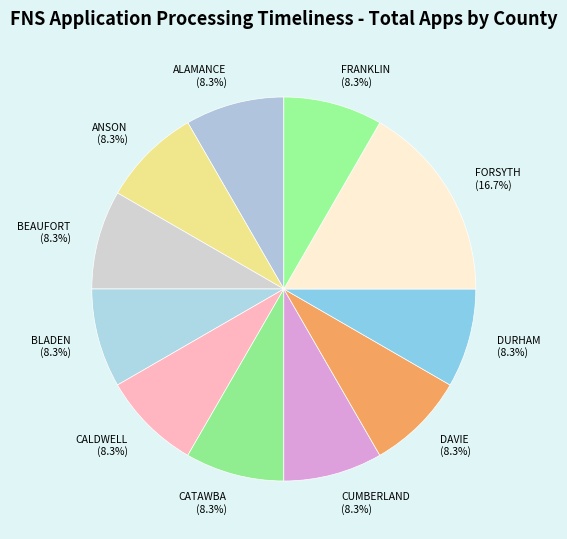

How many slices are in this pie chart?

11